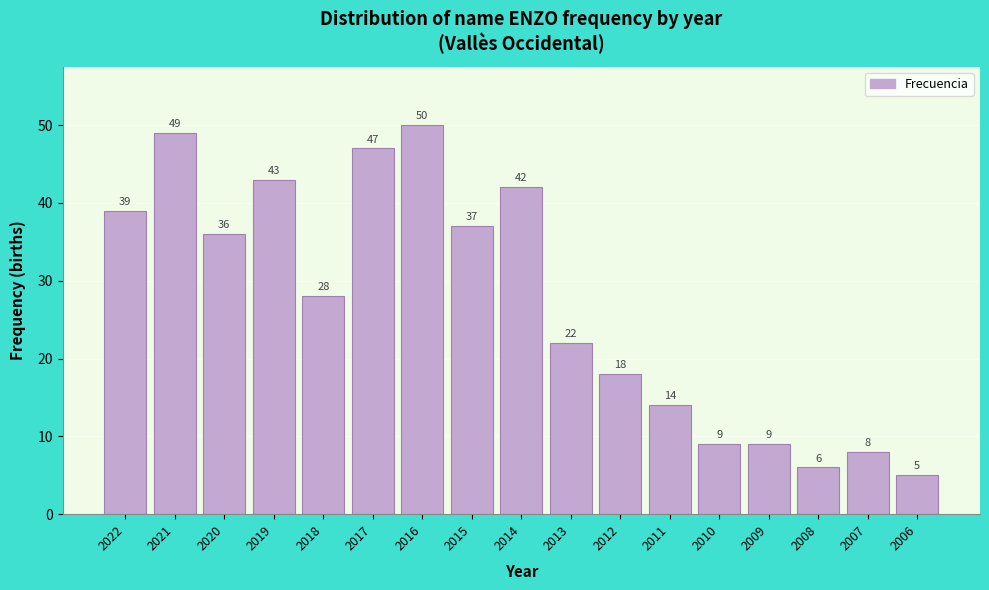

Reading left to right, list all the values displayed in this chart.

39	49	36	43	28	47	50	37	42	22	18	14	9	9	6	8	5